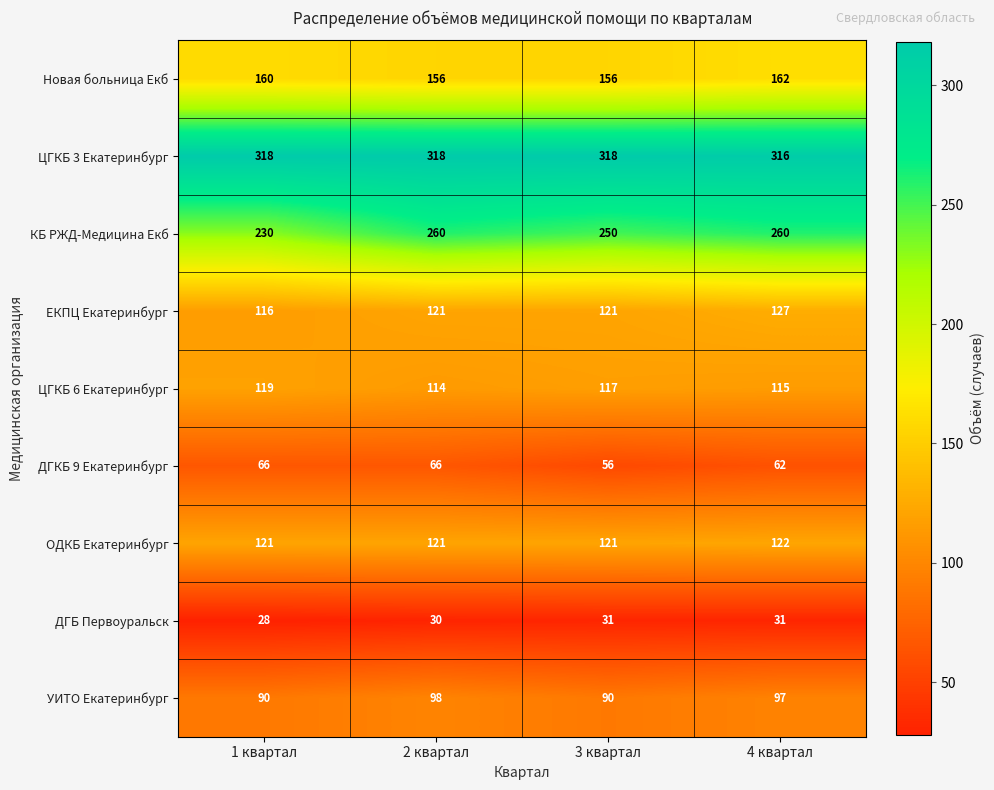

At how many categories does at least one series exceed 306?

4